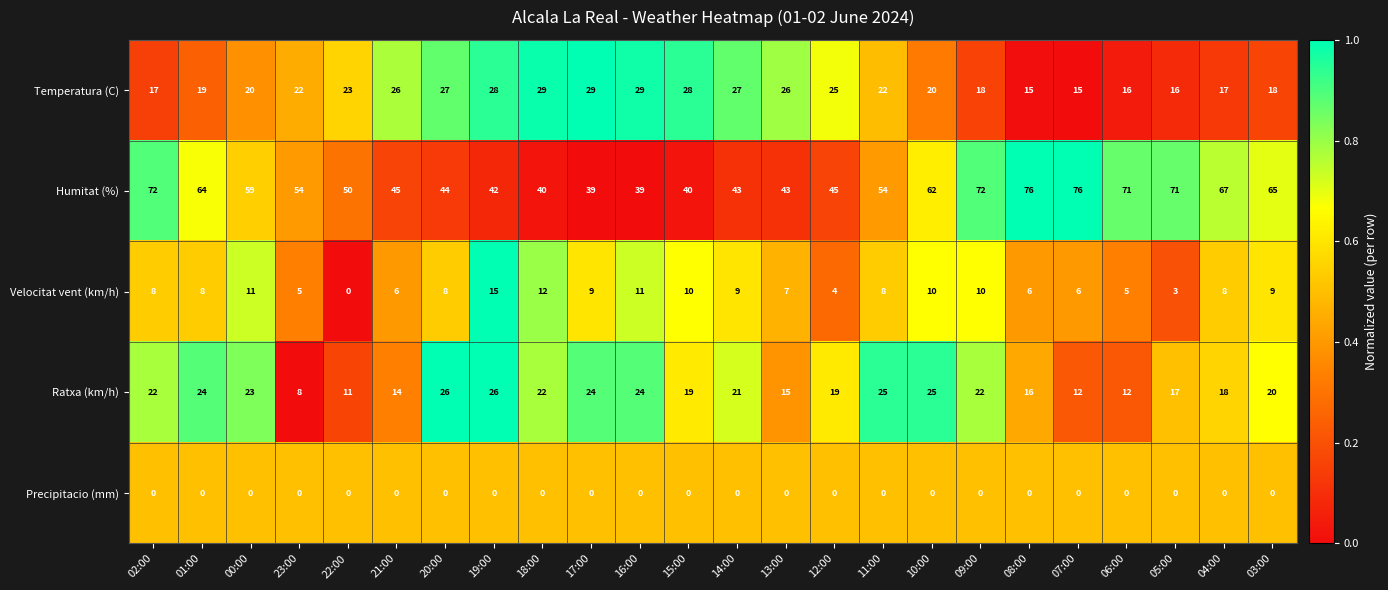

What is the approximate value of Velocitat vent (km/h) at 07:00?

6